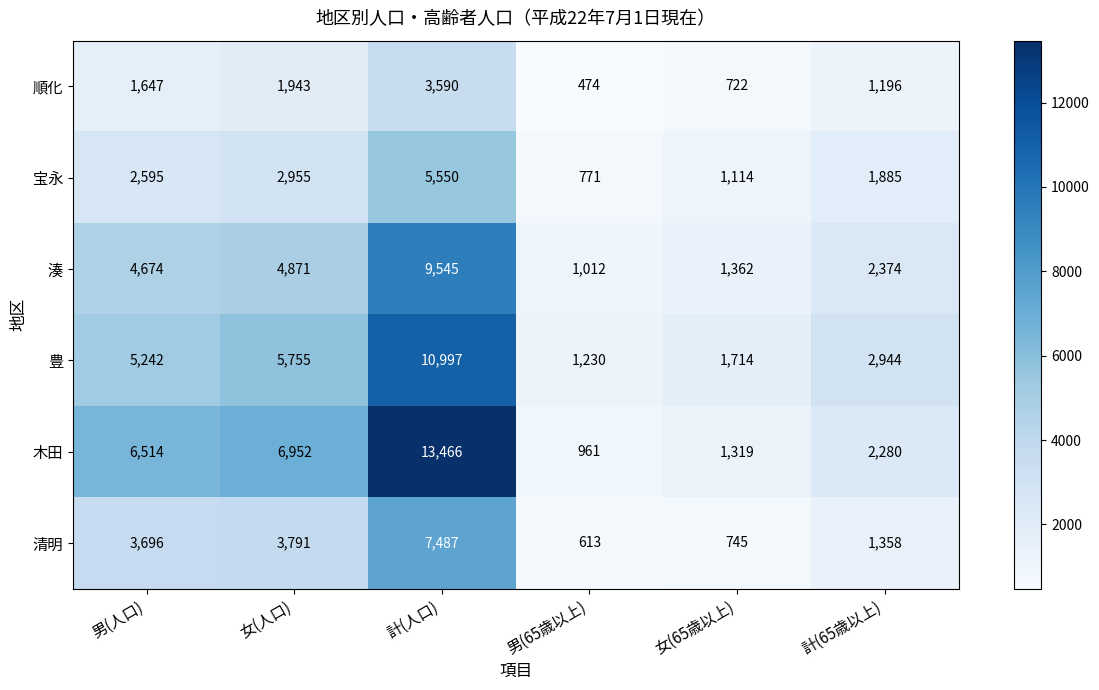

Is it true that 湊 equals 1362 at 女(65歳以上)?

True